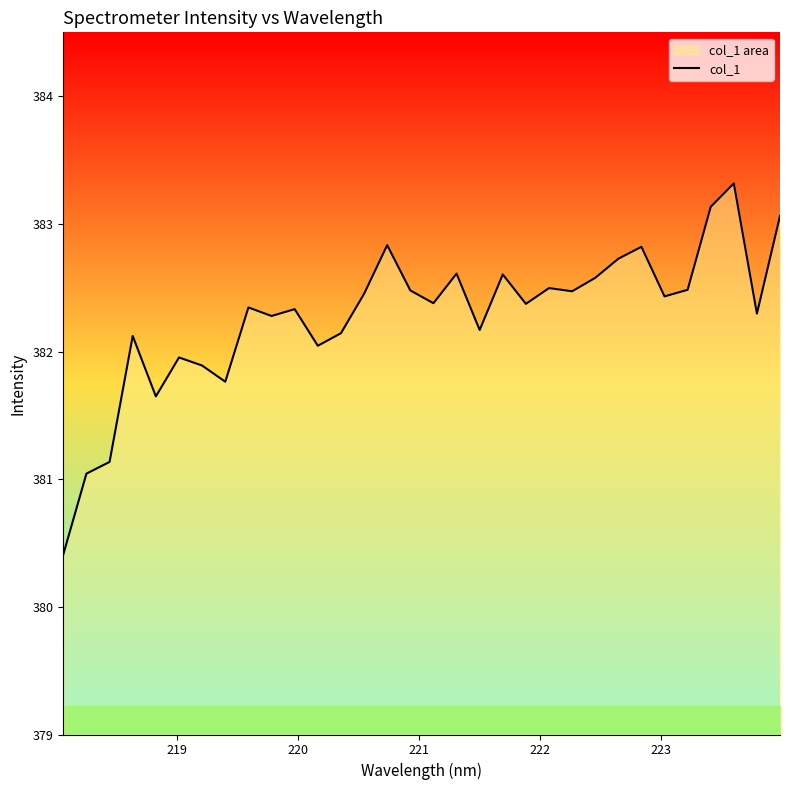

What is the difference between the maximum and minimum values?

2.9